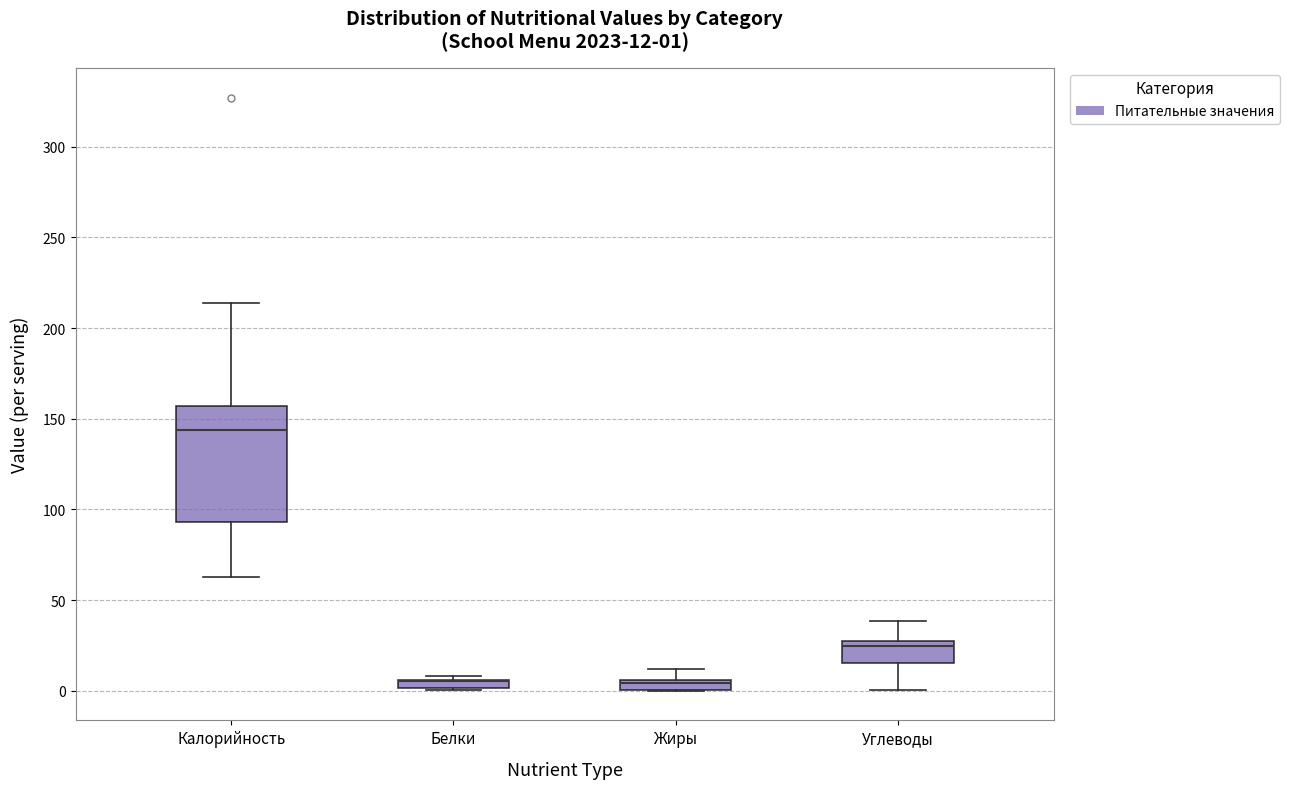

Which box is the tallest, from its lower edge to its upper edge?

Калорийность